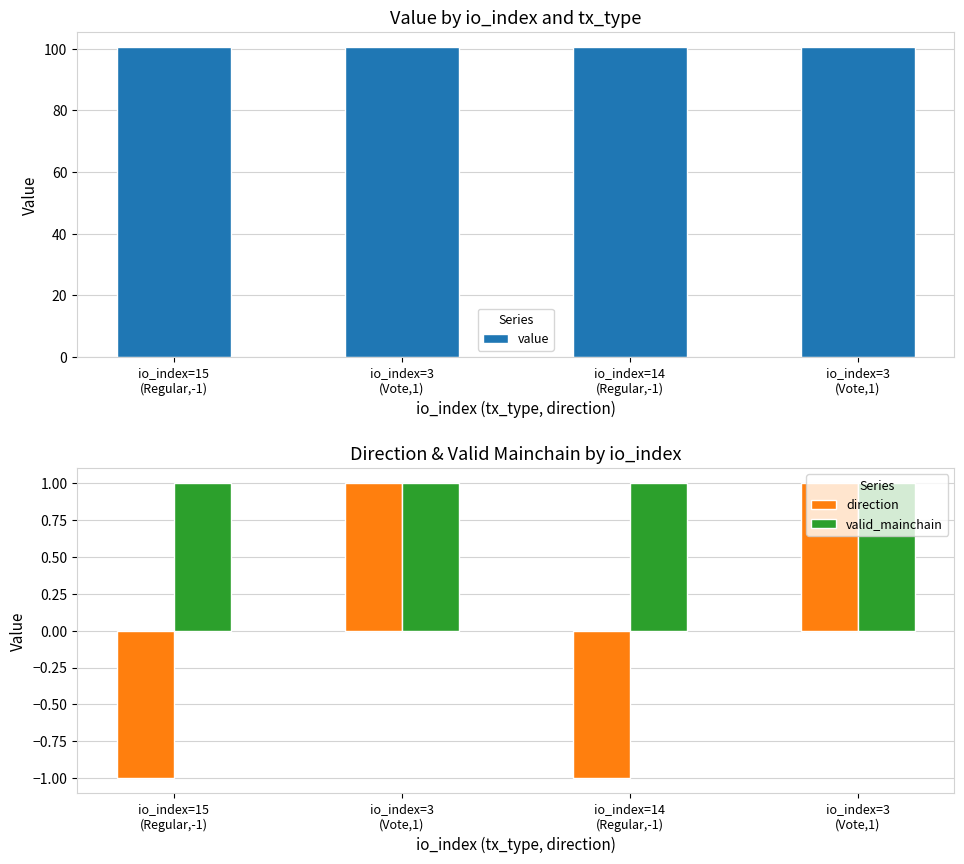

How many bars are there in each group?

3